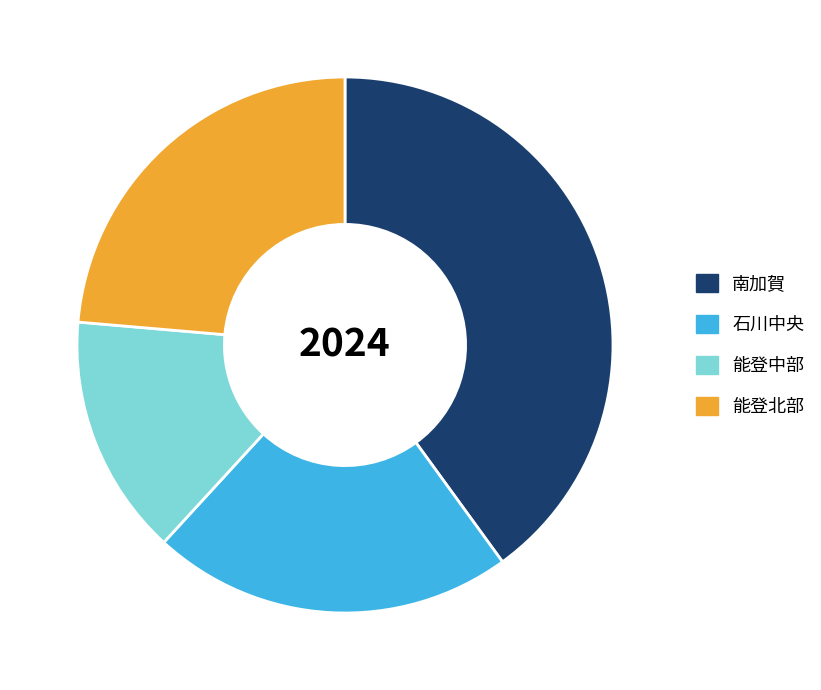

Is the sum of 南加賀 and 石川中央 greater than half?

Yes